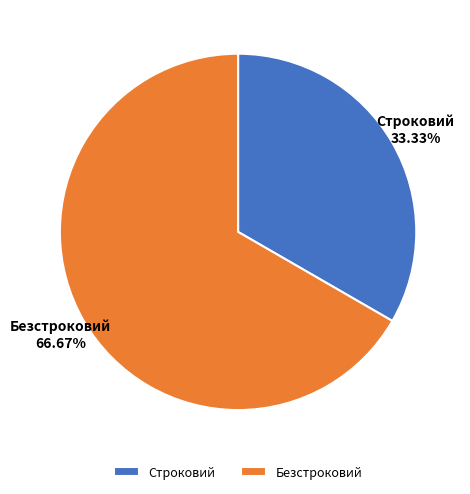

Is there any slice that represents more than half of the pie?

Yes